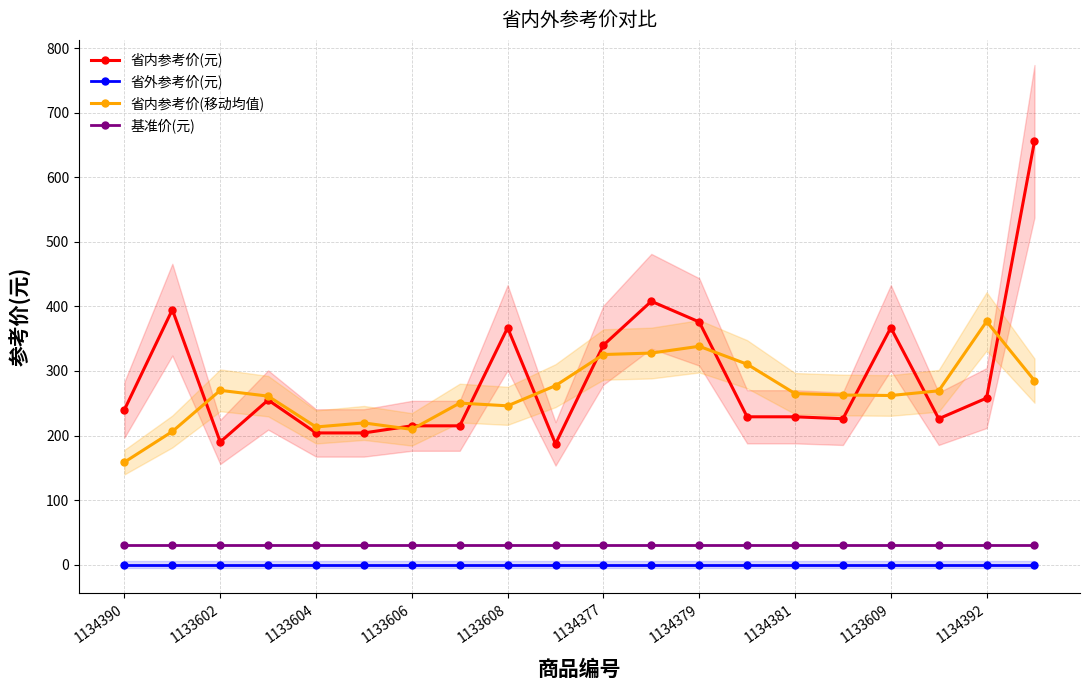

True or false: 省外参考价(元) and 省内参考价(移动均值) cross at least once.

False